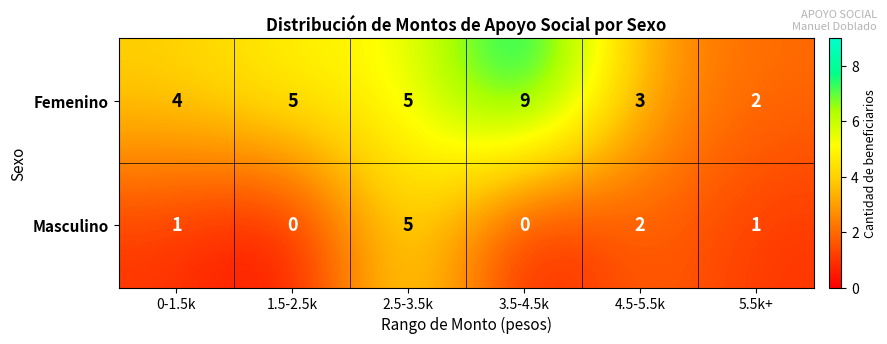

Reading left to right, list all the values displayed in this chart.

Femenino: 4	5	5	9	3	2
Masculino: 1	0	5	0	2	1